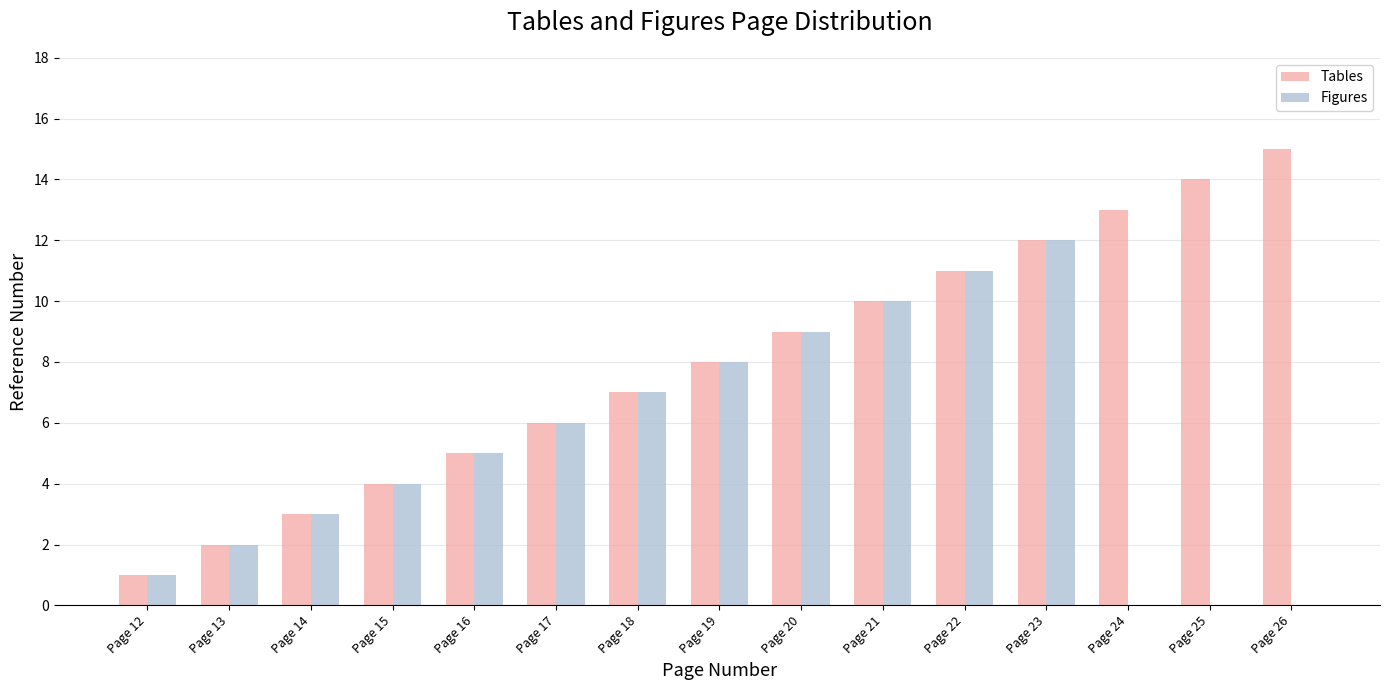

Reading left to right, extract all data points from this chart.

Tables: Page 12=1	Page 13=2	Page 14=3	Page 15=4	Page 16=5	Page 17=6	Page 18=7	Page 19=8	Page 20=9	Page 21=10	Page 22=11	Page 23=12	Page 24=13	Page 25=14	Page 26=15
Figures: Page 12=1	Page 13=2	Page 14=3	Page 15=4	Page 16=5	Page 17=6	Page 18=7	Page 19=8	Page 20=9	Page 21=10	Page 22=11	Page 23=12	Page 24=0	Page 25=0	Page 26=0